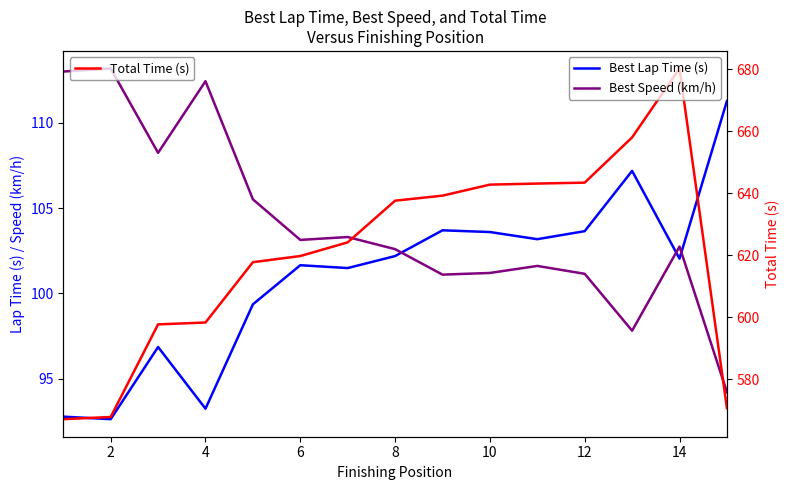

True or false: Best Speed (km/h) and Total Time (s) cross at least once.

False